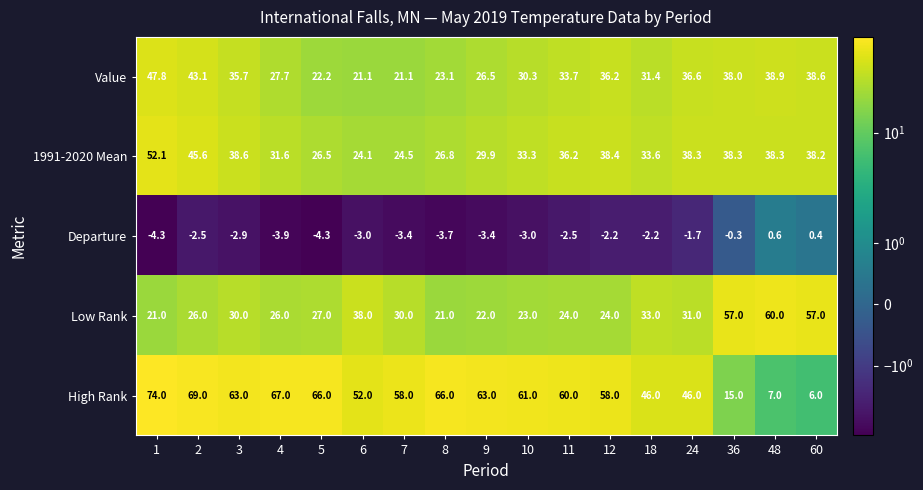

True or false: Departure has a value of -4.3 at 1.

True